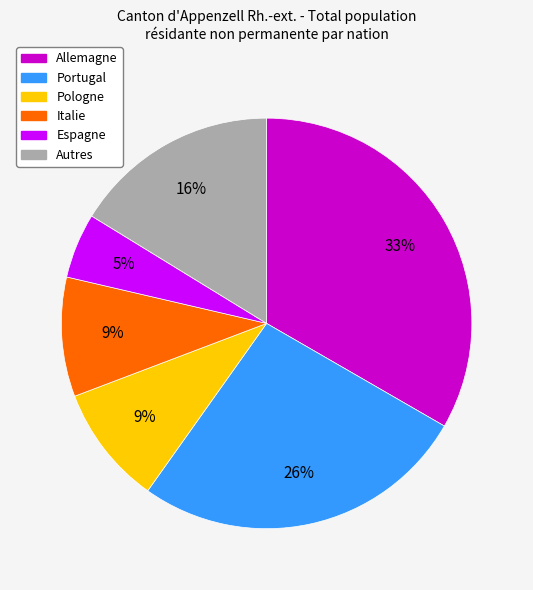

Is there a majority slice in this chart?

No